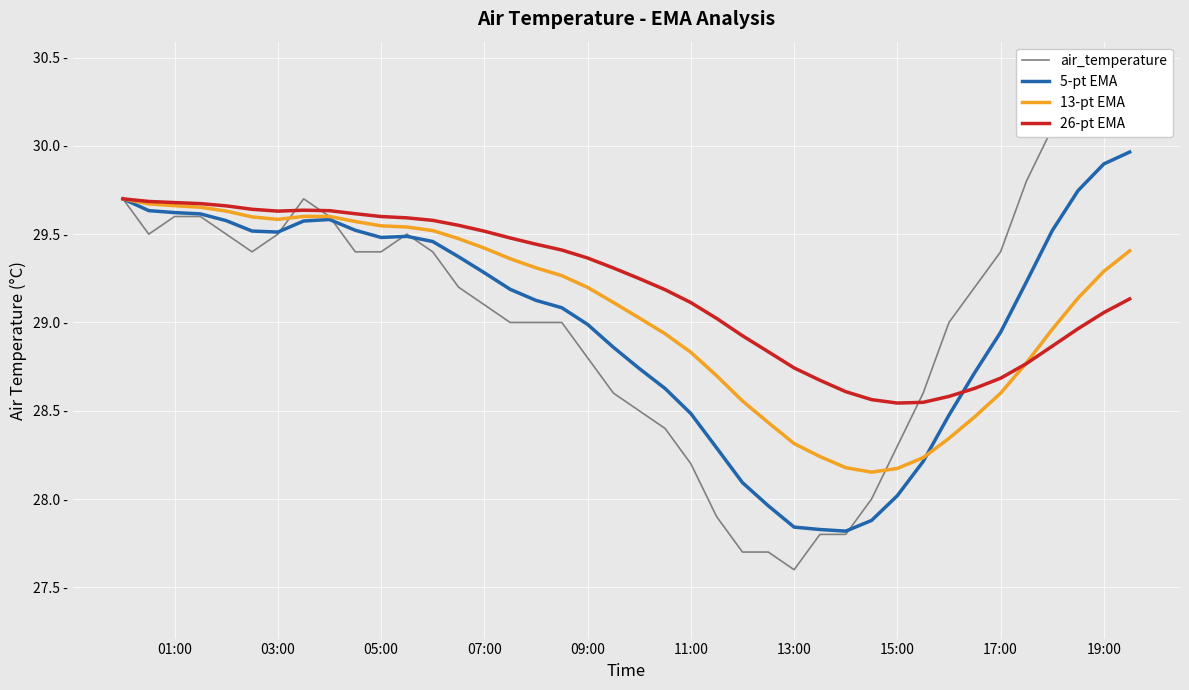

Is the value of air_temperature at 16 greater than the value of 13-pt EMA at 05:00?

No